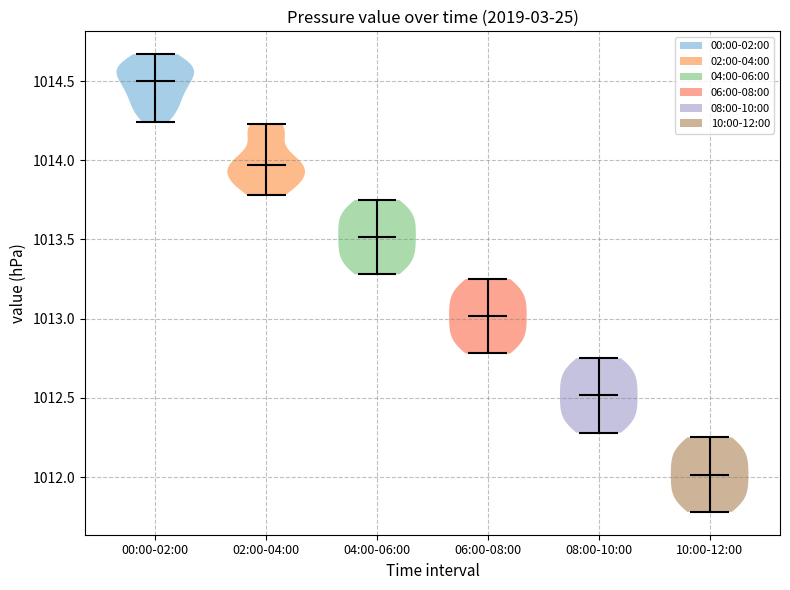

Reading left to right, read every violin against the y-axis: where its median line is, and the lowest and highest points it reaches. The values are not printed on the chart, so give them approximately, as read against the axis.

00:00-02:00: median line 1014.50, lowest point 1014.25, highest point 1014.65
02:00-04:00: median line 1013.95, lowest point 1013.80, highest point 1014.25
04:00-06:00: median line 1013.50, lowest point 1013.30, highest point 1013.75
06:00-08:00: median line 1013.00, lowest point 1012.80, highest point 1013.25
08:00-10:00: median line 1012.50, lowest point 1012.30, highest point 1012.75
10:00-12:00: median line 1012.00, lowest point 1011.80, highest point 1012.25